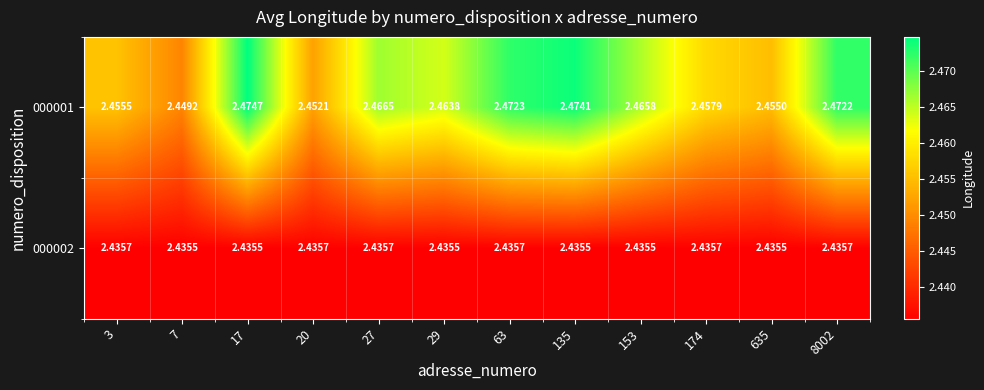

Which series has the largest total across all categories?

000001